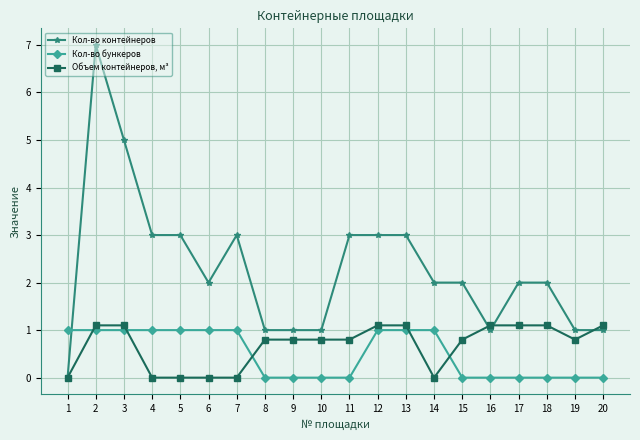

What is the spread (max minus min) of values at 20?

1.1